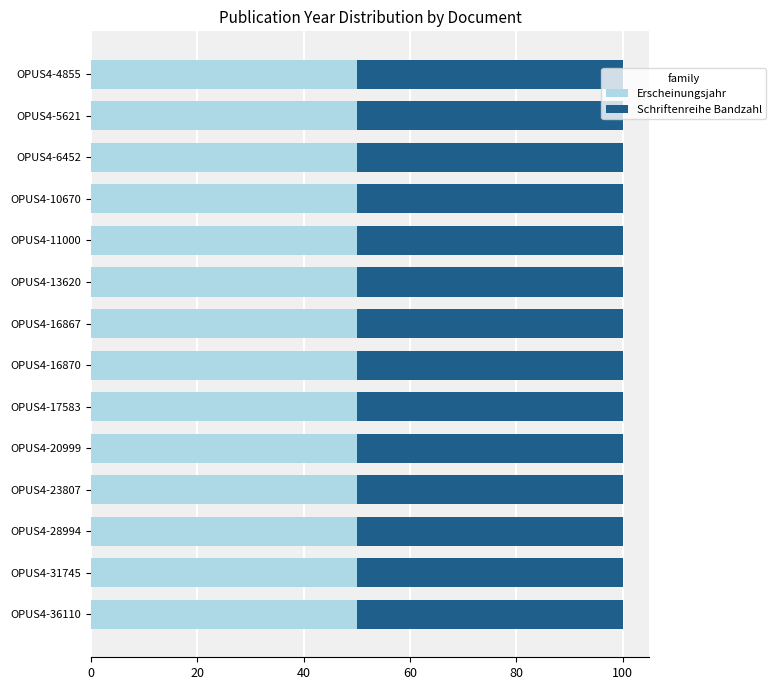

What is the lowest value of the Erscheinungsjahr series?

50.0